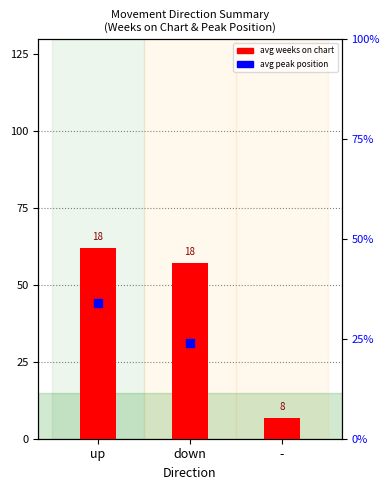

Which series has the widest spread of Y values?

avg weeks on chart